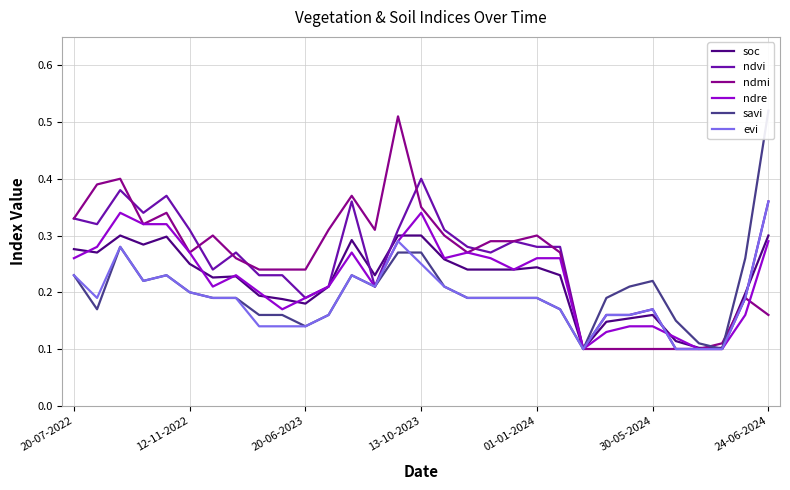

In ndmi, how many points are lower than both neighbors (excluding endpoints)?

4